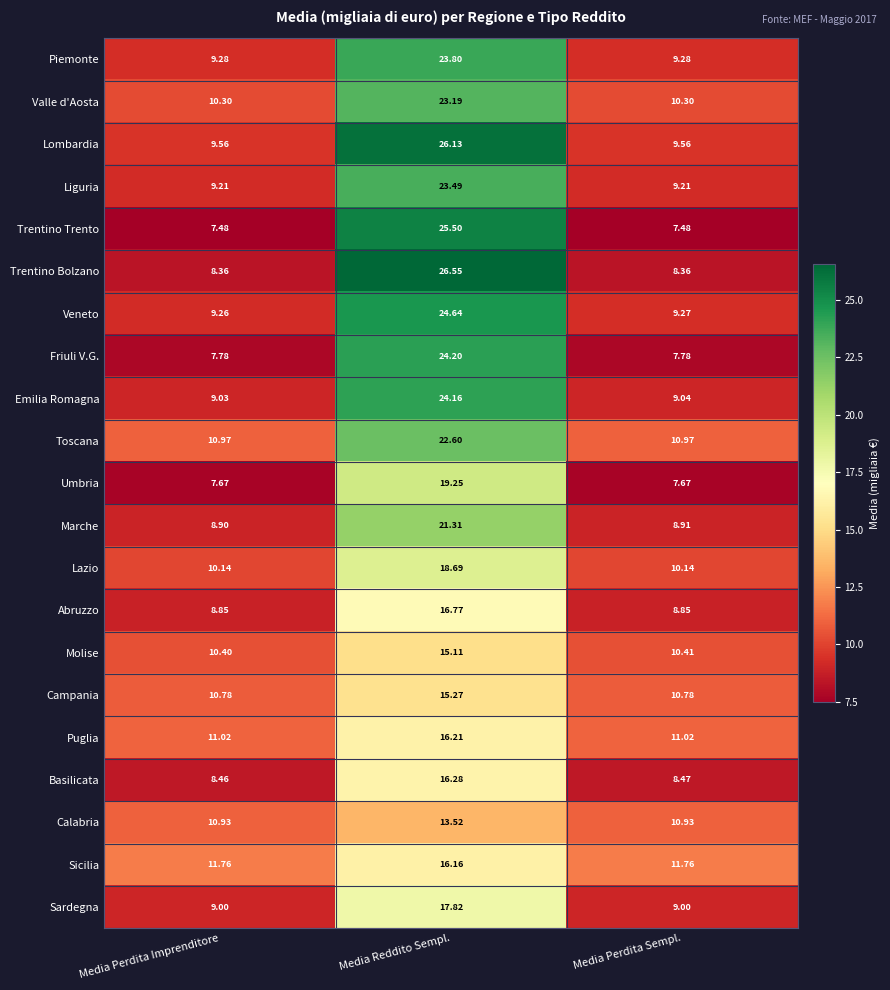

List the series in order of their peak value, highest first.

Trentino Bolzano, Lombardia, Trentino Trento, Veneto, Friuli V.G., Emilia Romagna, Piemonte, Liguria, Valle d'Aosta, Toscana, Marche, Umbria, Lazio, Sardegna, Abruzzo, Basilicata, Puglia, Sicilia, Campania, Molise, Calabria